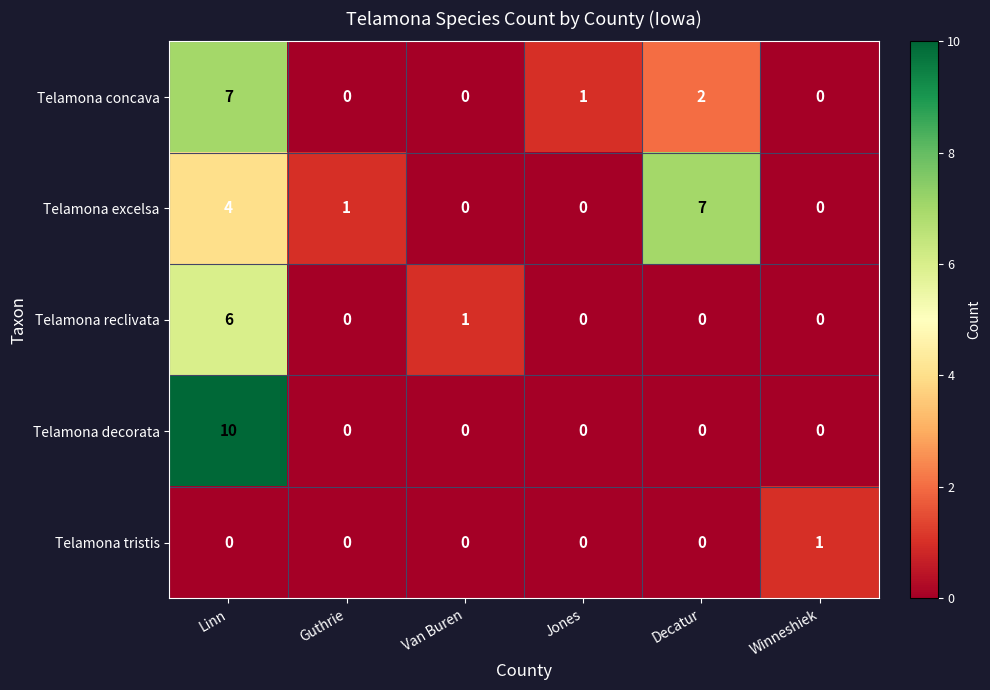

How many values in Telamona decorata are above zero?

1